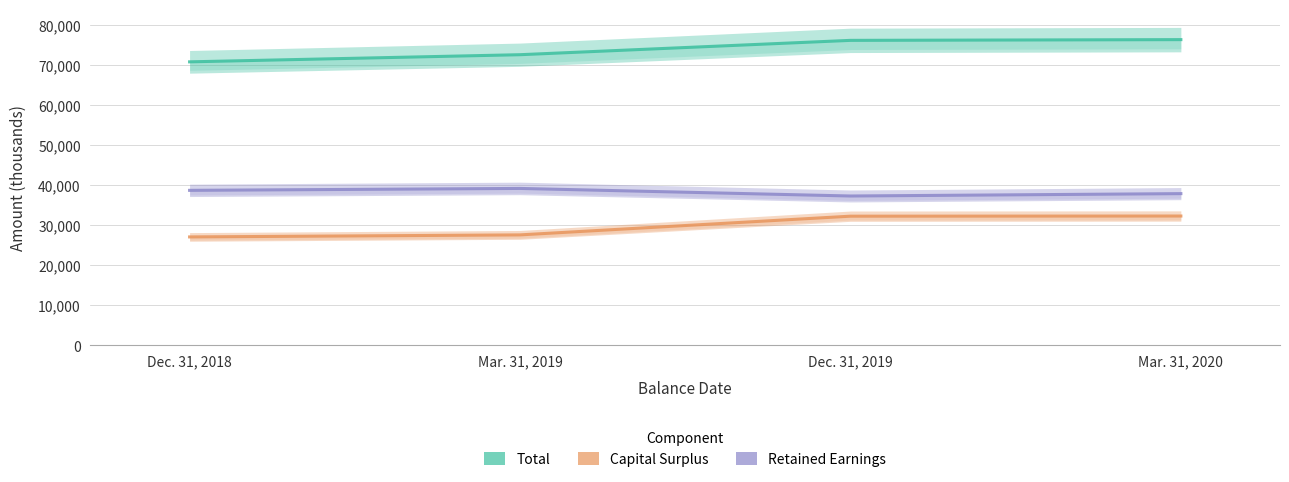

How many values in the Retained Earnings series are below 38647?

2